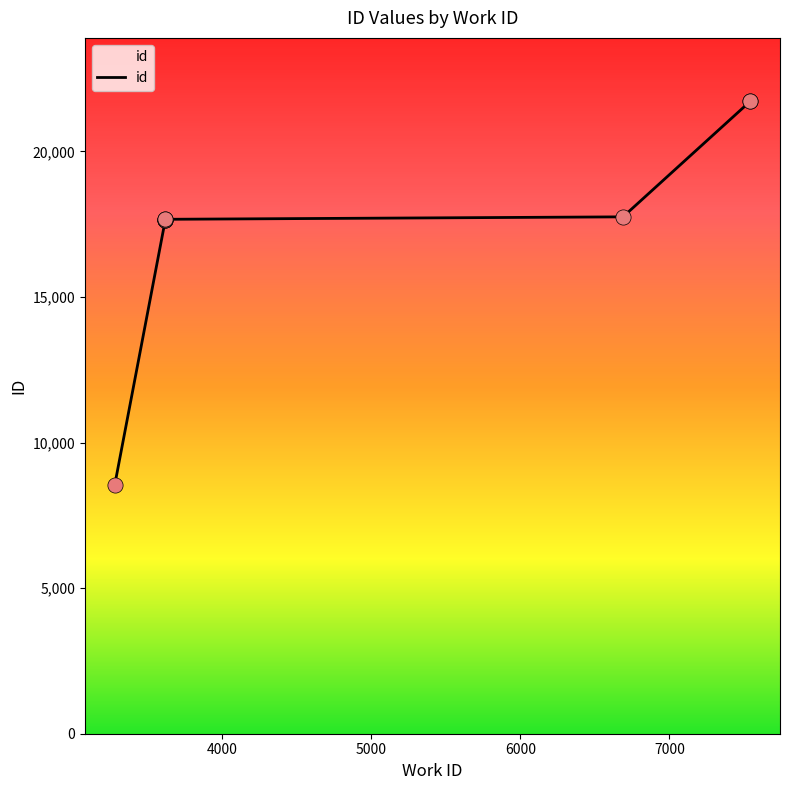

Between 7543 and 3617, which is larger?

7543